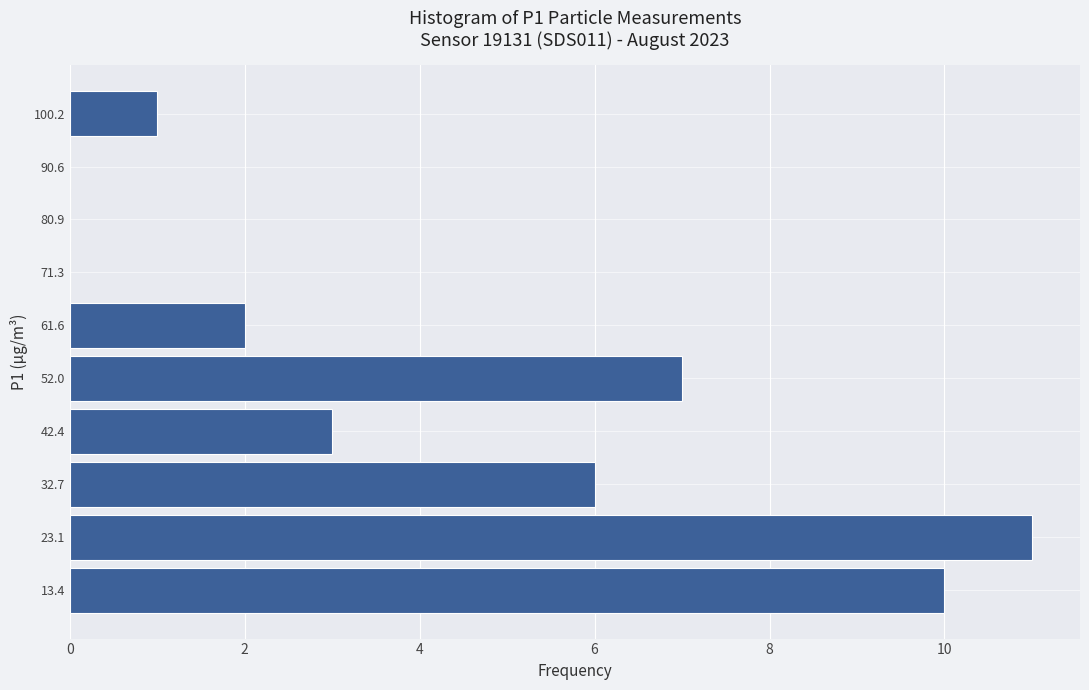

Over which range of the y-axis is the bar longest?

18 to 28